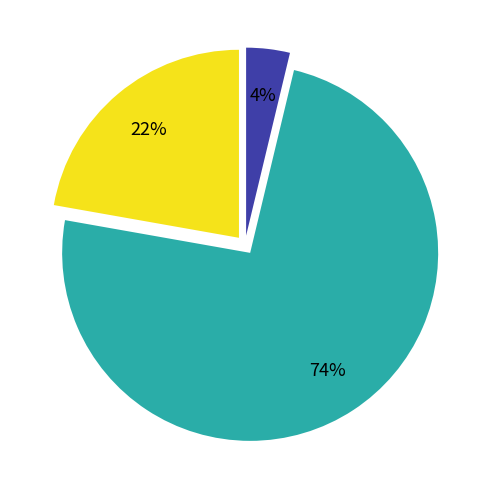

Is there a majority slice in this chart?

Yes